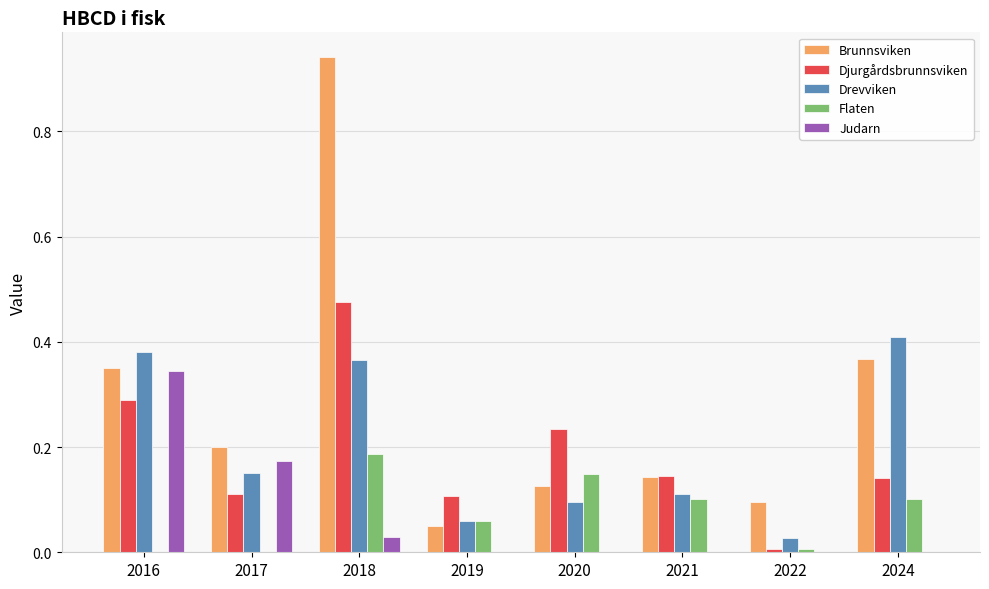

At which category is the sum across all series the highest?

2018